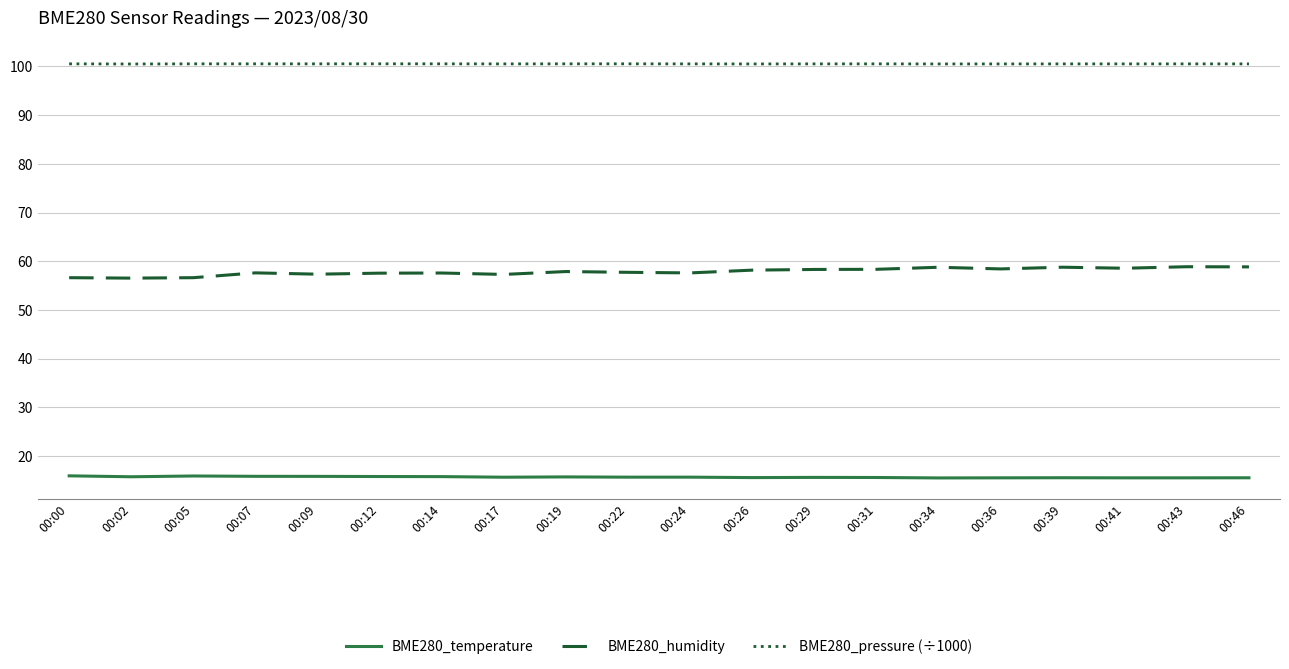

What is the greatest value displayed?

100.5